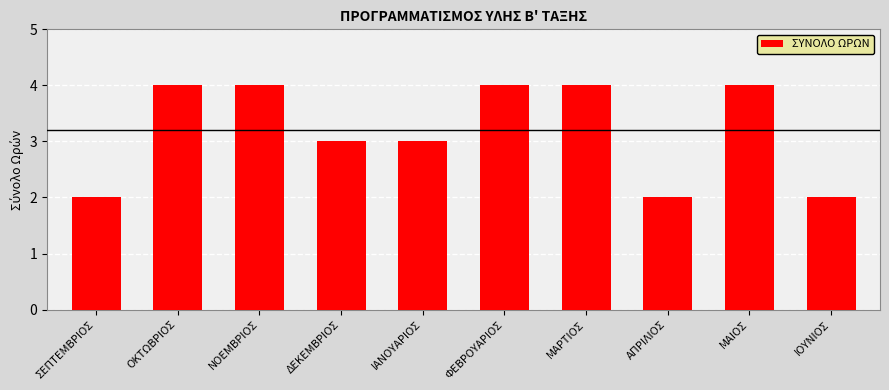

What is the label of the 2nd bar from the left?

ΟΚΤΩΒΡΙΟΣ